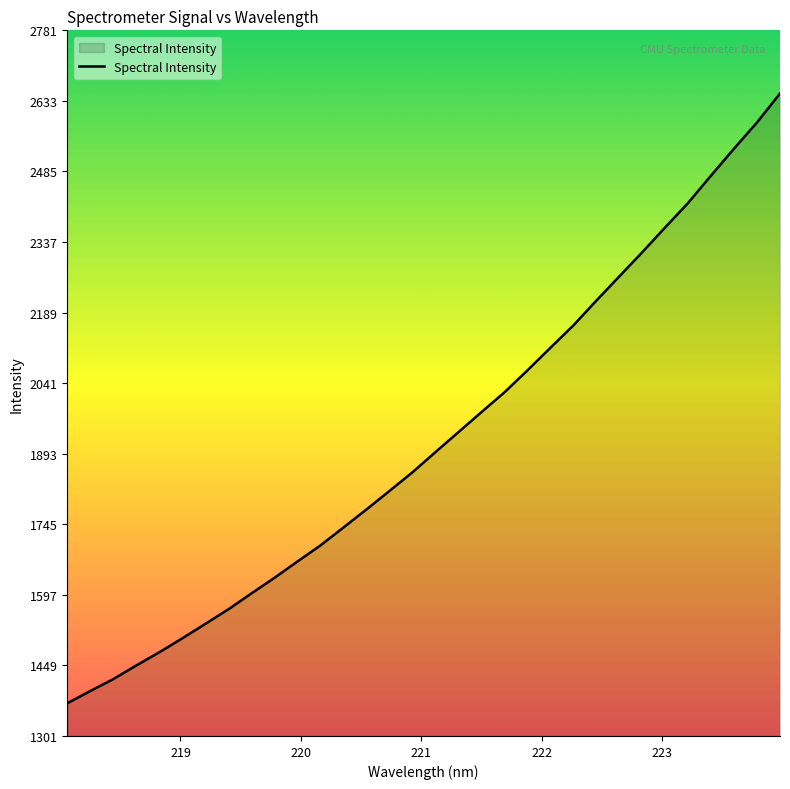

What is the difference between the maximum and minimum values?

1278.7